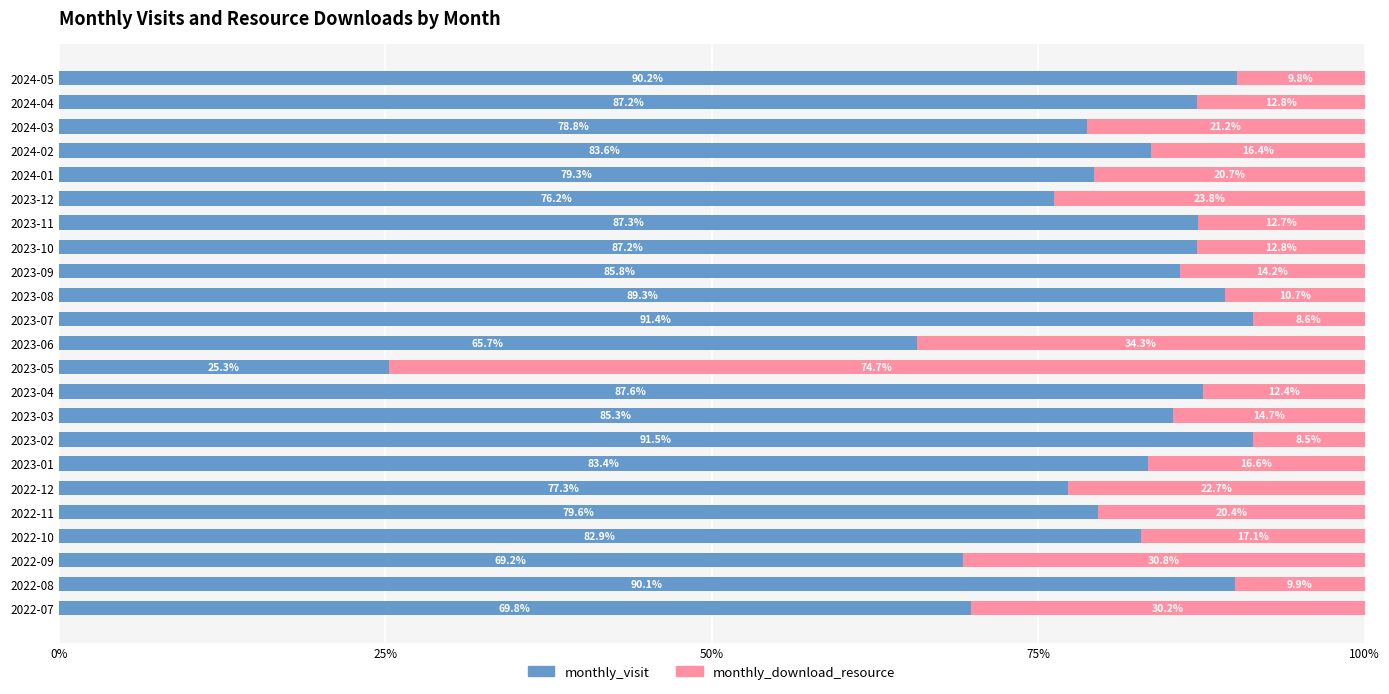

What is the lowest value of the monthly_visit series?

25.3